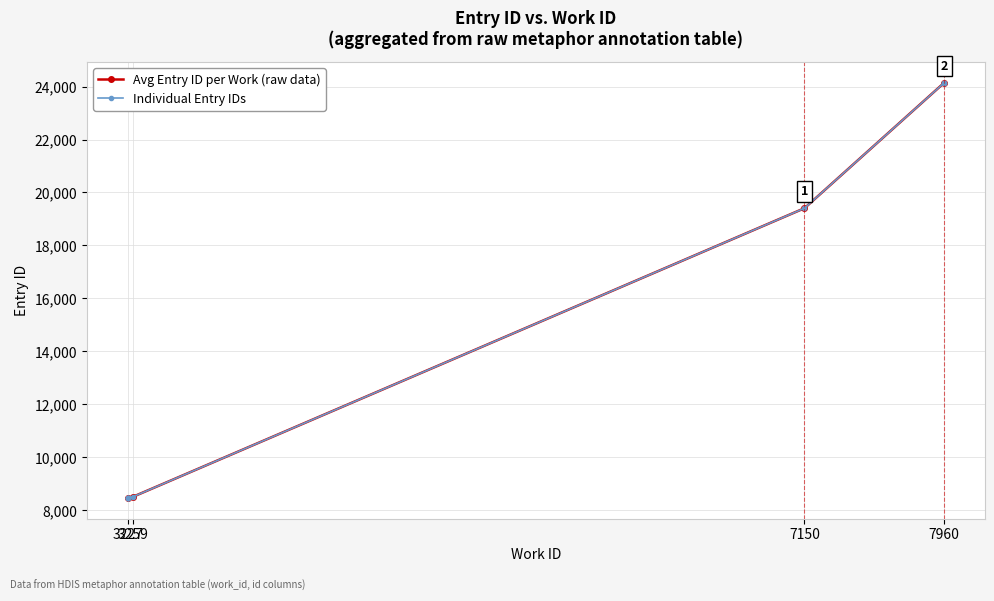

How many values in the Avg Entry ID per Work (raw data) series are below 19406?

2